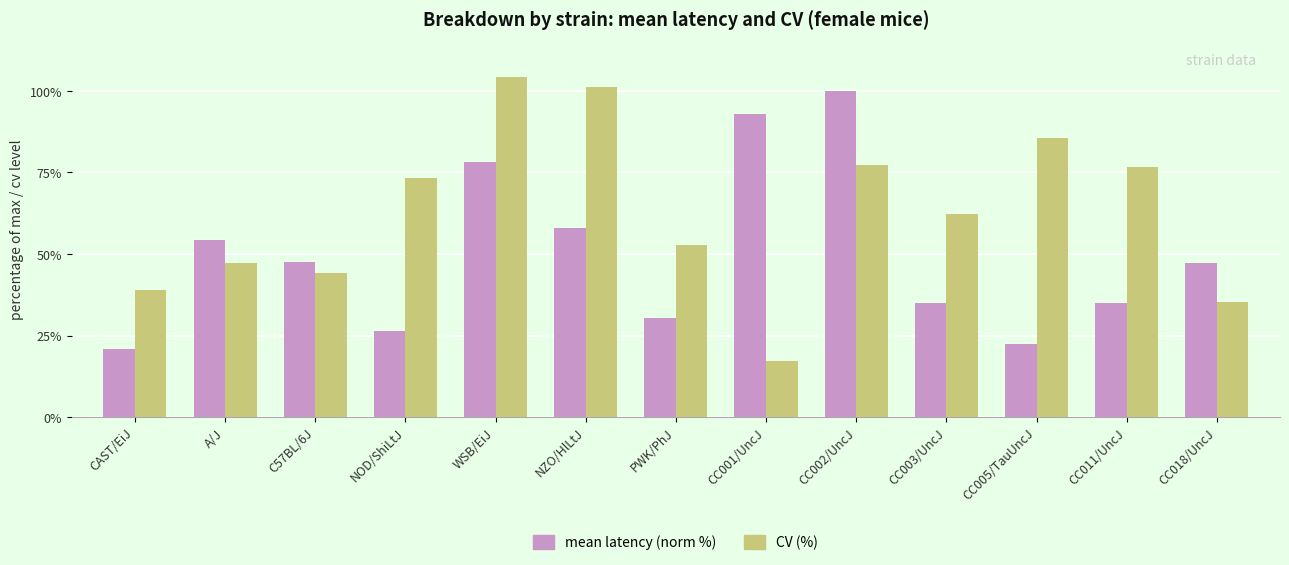

What is the smallest value displayed?

17.2